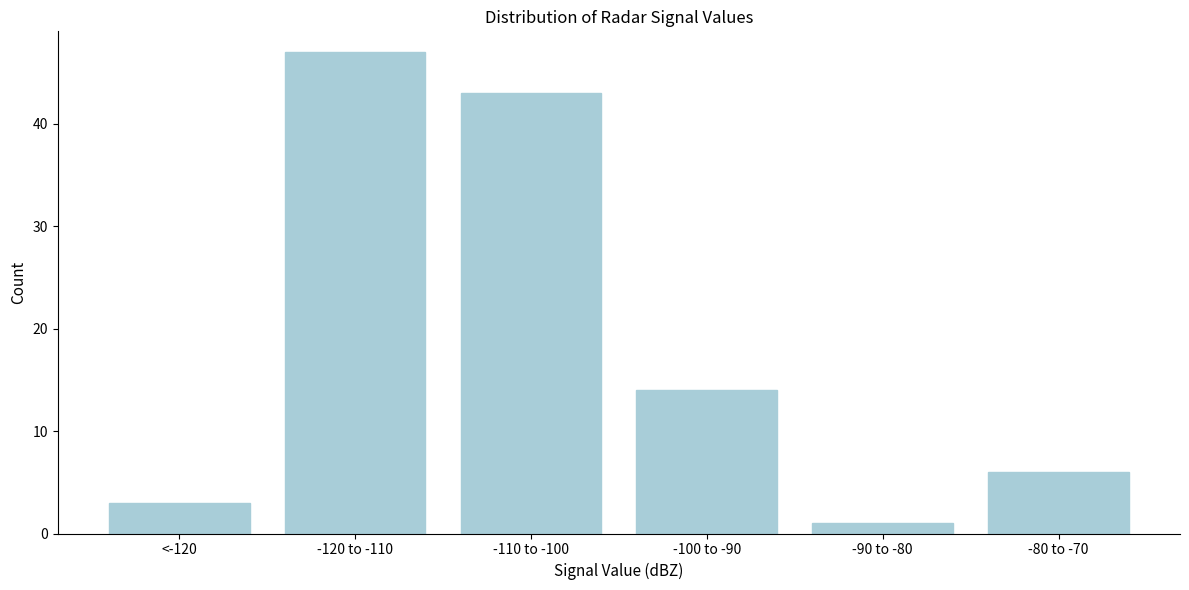

Reading left to right, what are all the values shown in this chart?

<-120=3	-120 to -110=47	-110 to -100=43	-100 to -90=14	-90 to -80=1	-80 to -70=6